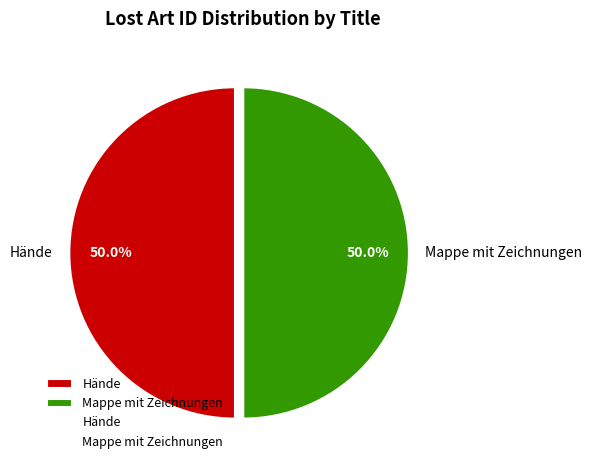

To the nearest percent, what is the average slice percentage?

50%